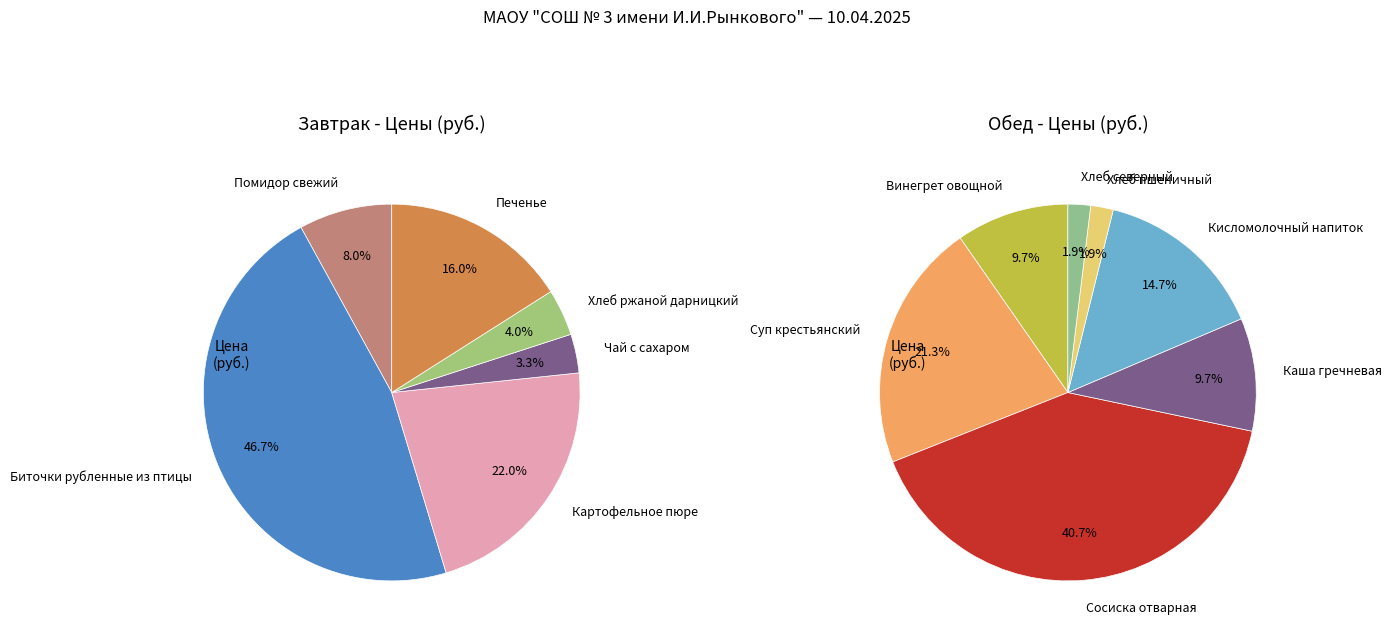

How many segments does this pie chart have?

13